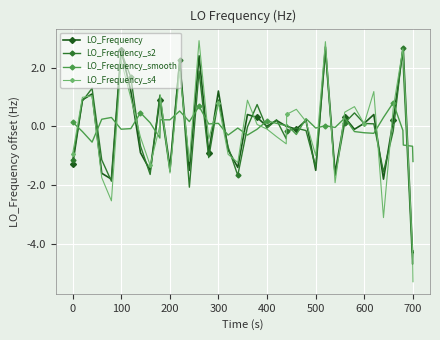

Count the number of data series in this chart.

4